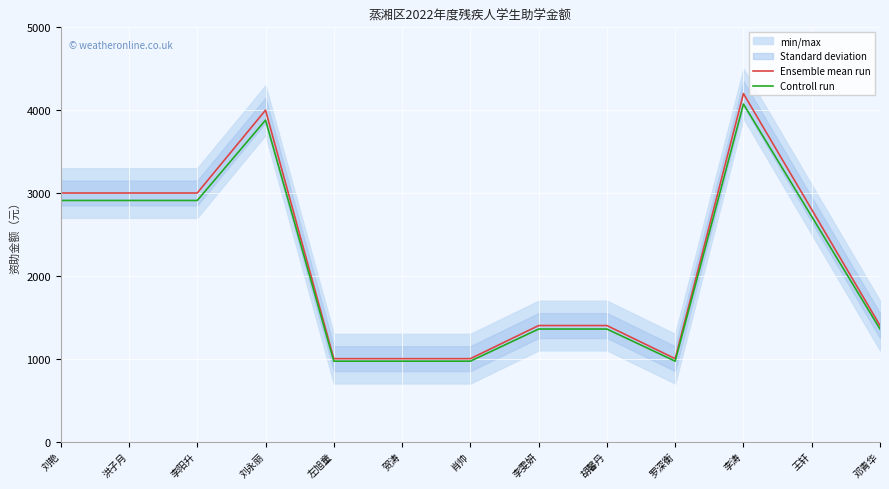

The Controll run series shows 4721 at 刘艳. True or false?

False